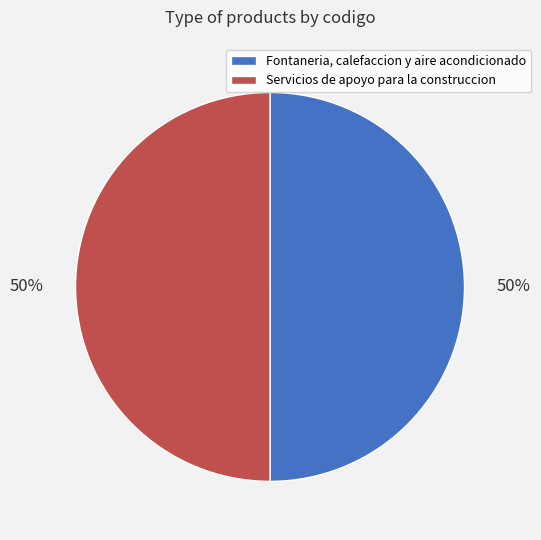

To the nearest percent, what is the combined percentage of Servicios de apoyo para la construccion and Fontaneria, calefaccion y aire acondicionado?

100%